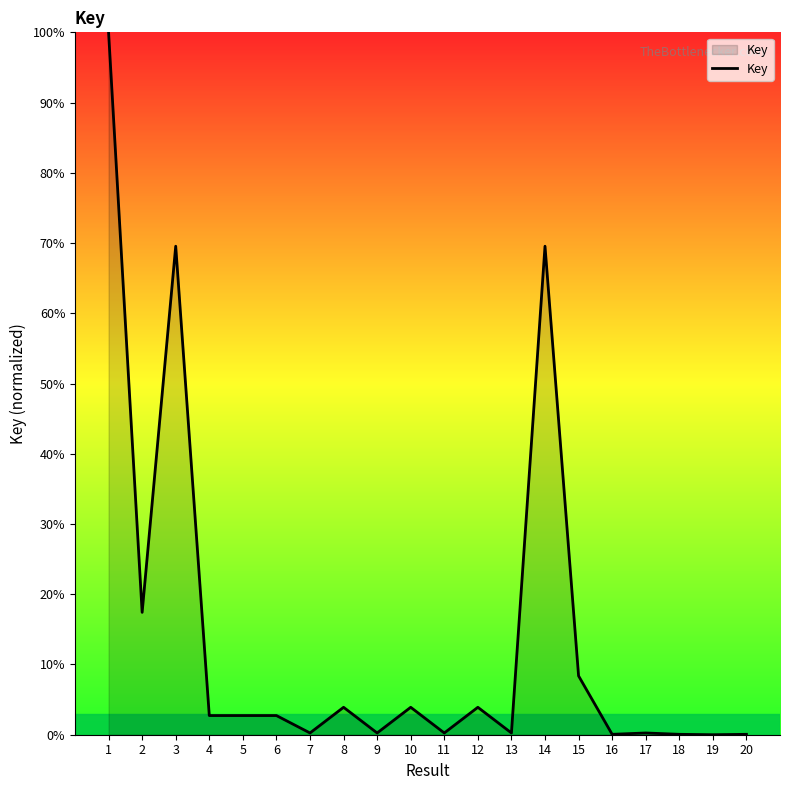

How many lines are shown in the chart?

1